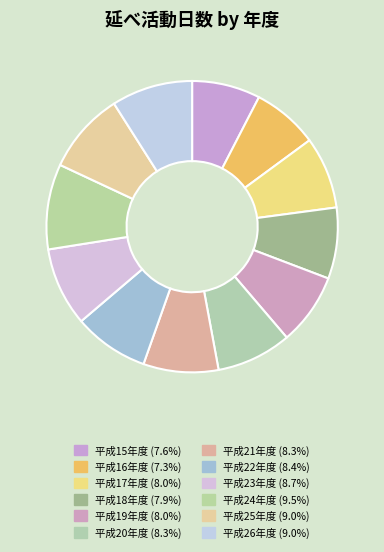

Between 平成20年度 and 平成23年度, which is larger?

平成23年度